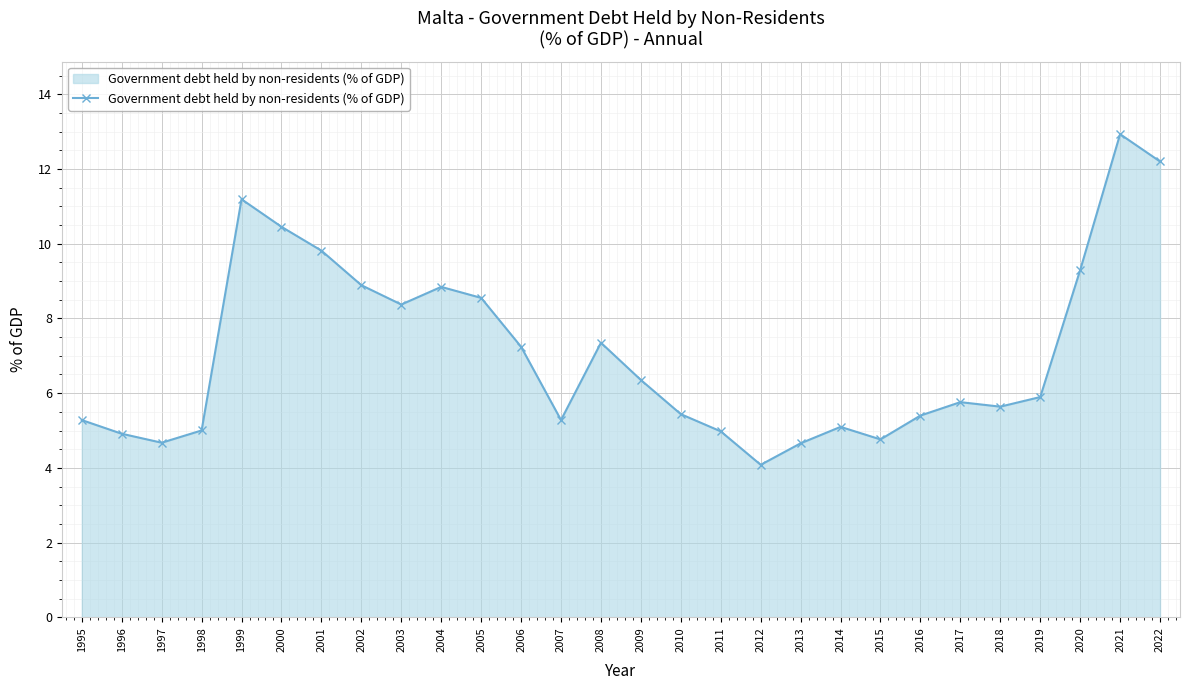

At which category does the chart reach its peak across all series?

2021